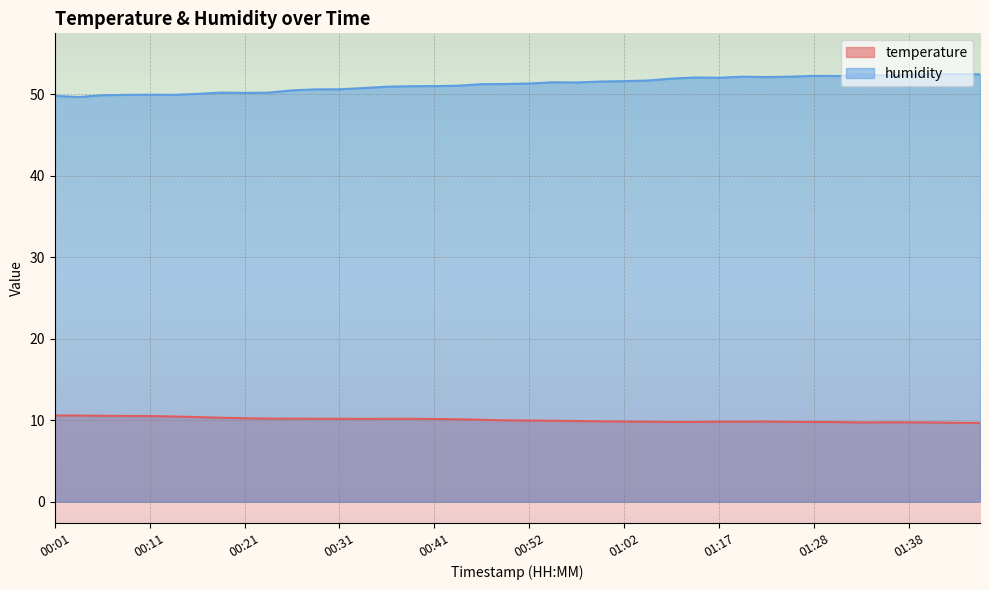

What is the sum of the temperature values at 00:39 and 01:14?

19.9